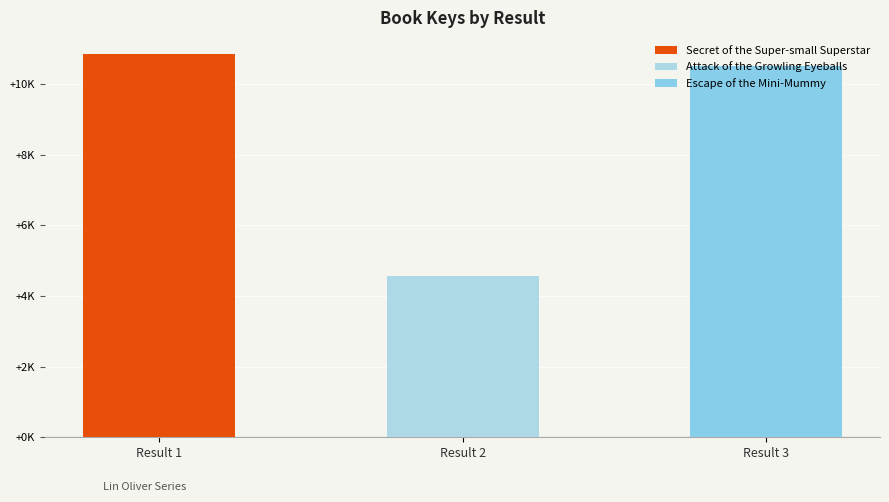

Where is the data nearest to the value 7703?

Result 3